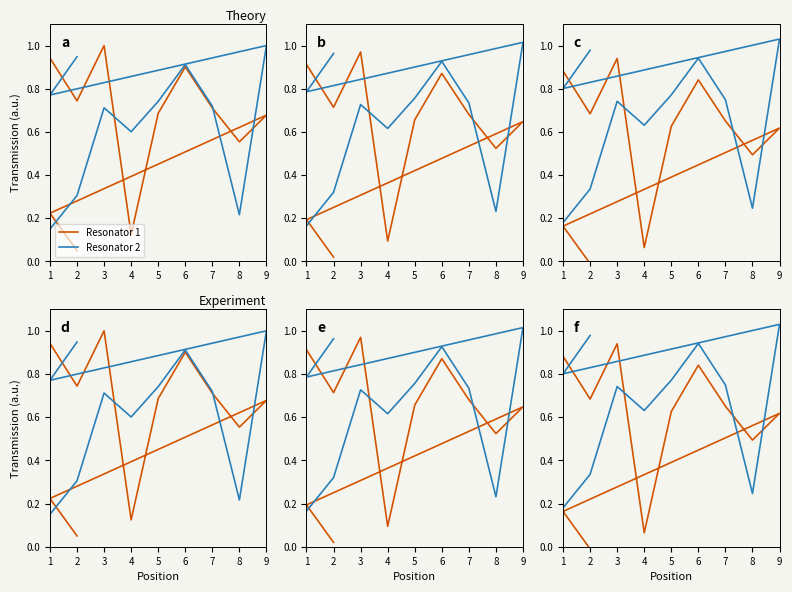

Where does the Resonator 1 series first go above 0?

1